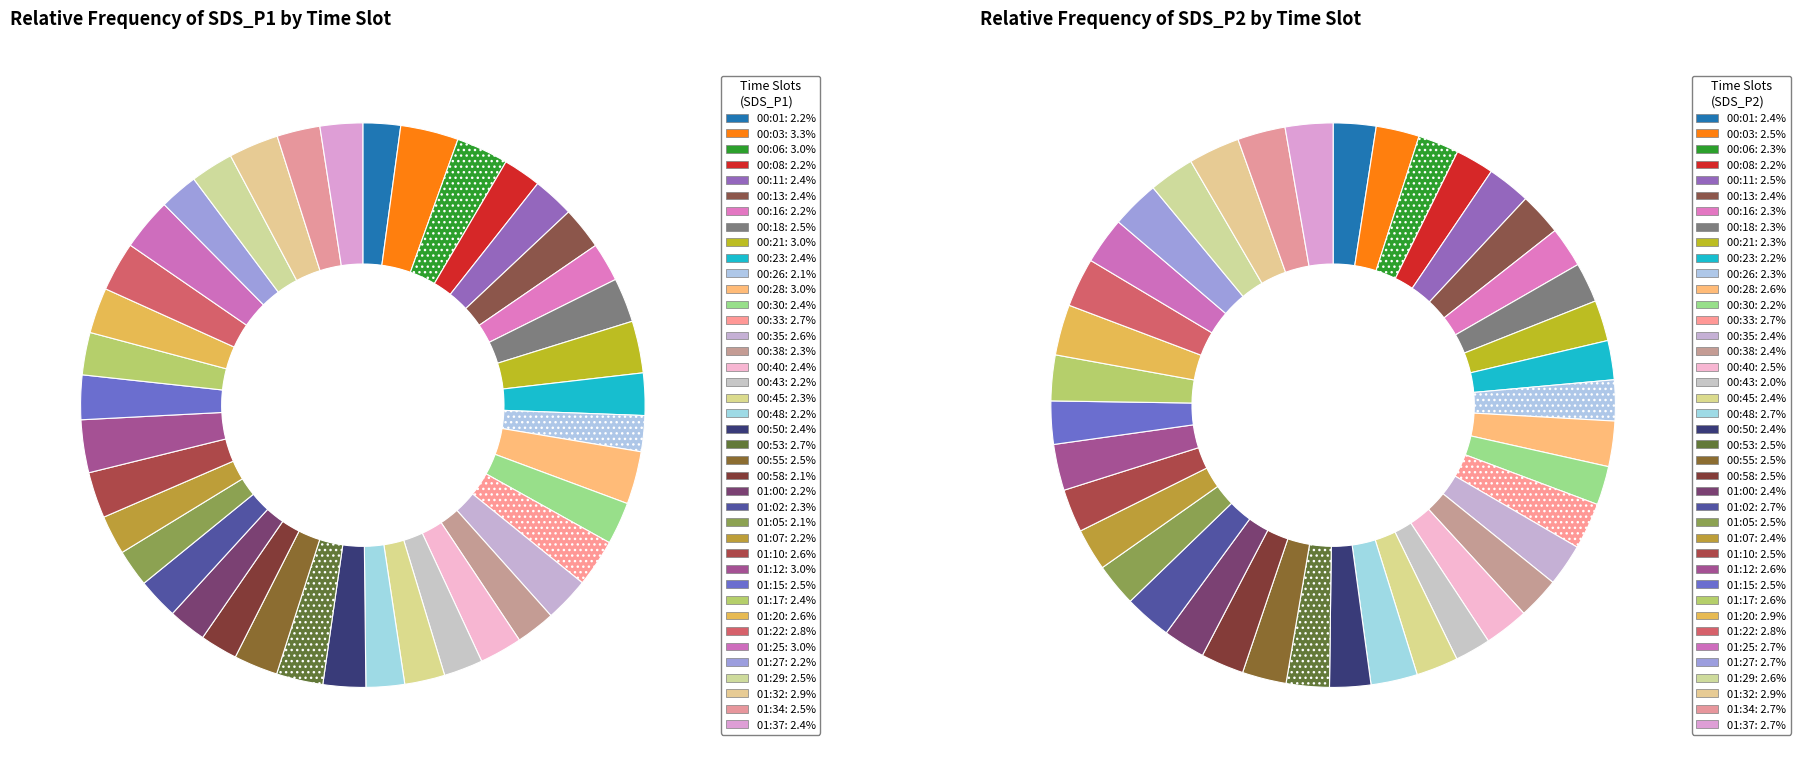

Which slice is the largest?

00:03